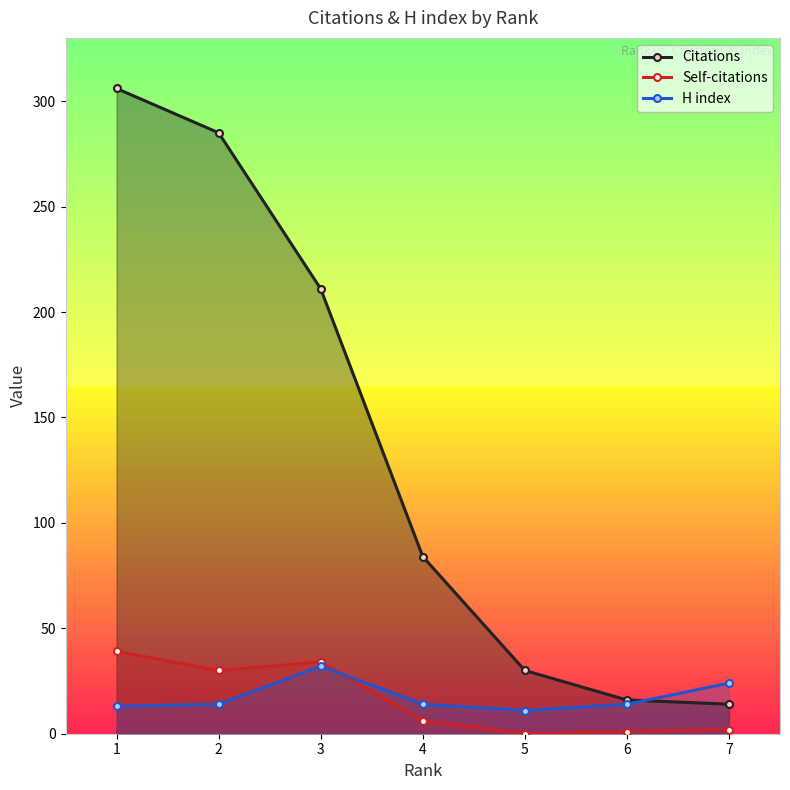

How many lines are shown in the chart?

3